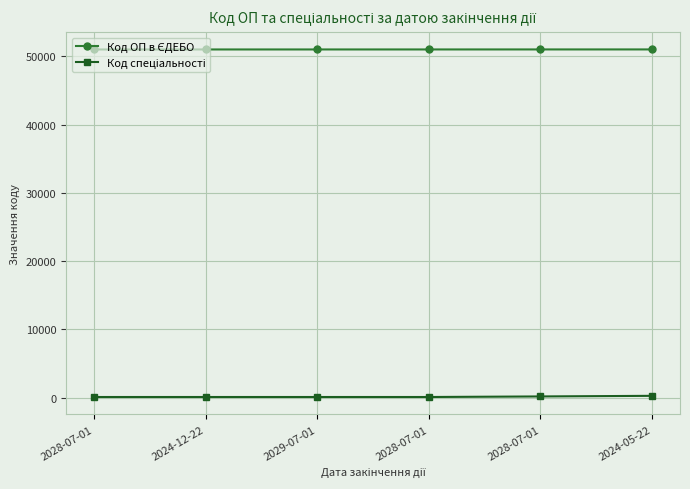

How many categories are shown in the chart?

6